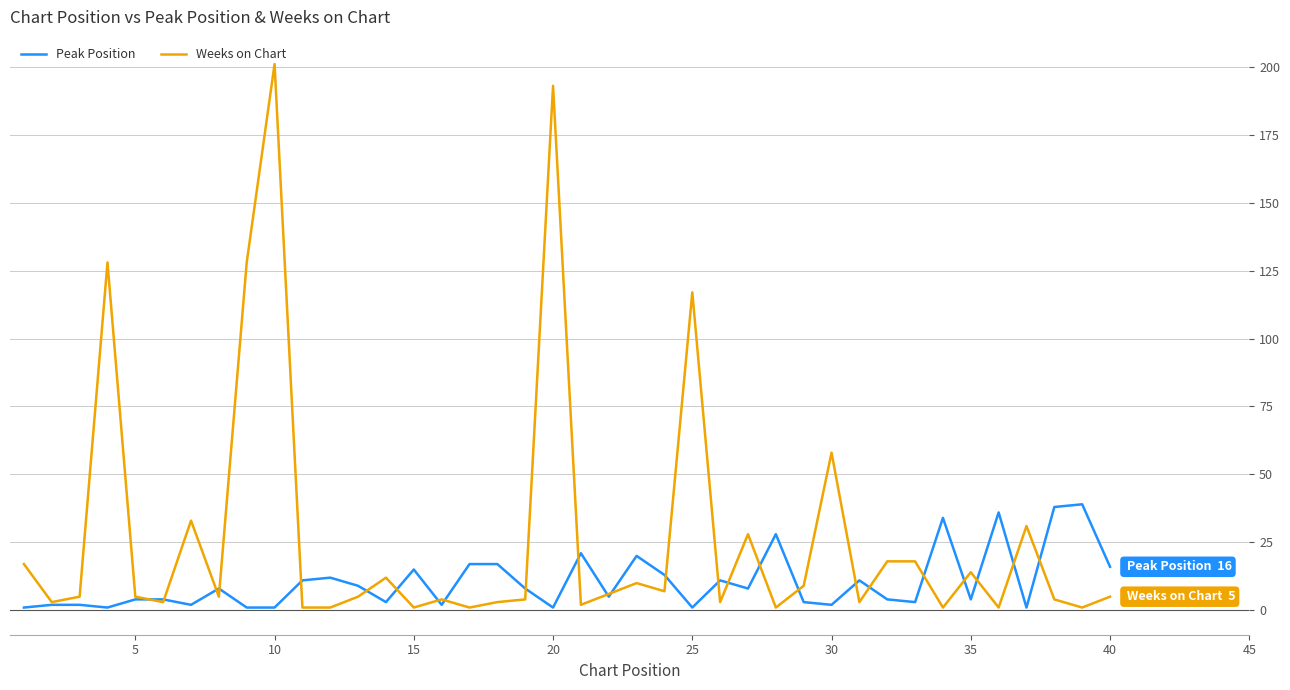

What is the highest value of the Weeks on Chart series?

201